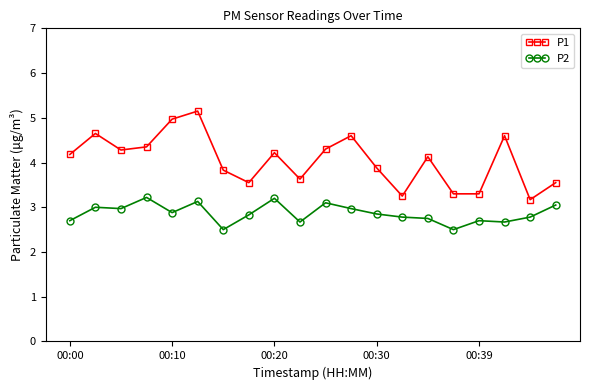

How many categories are shown in the chart?

20